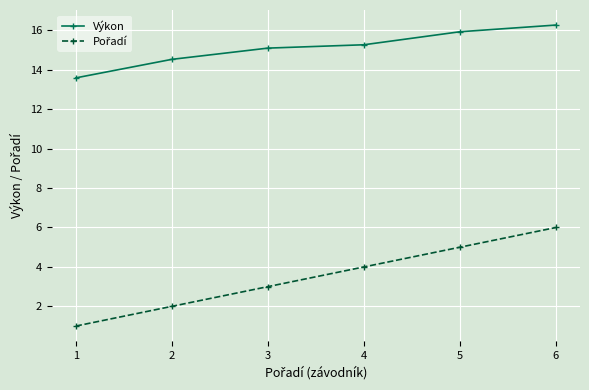

The value of Výkon at 6 is 26.4. True or false?

False